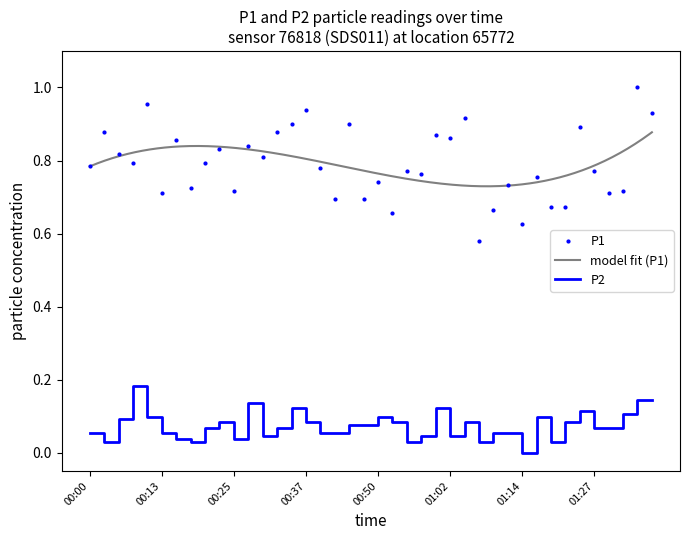

Reading left to right, what are all the values shown in this chart?

P1: 0.8	0.9	0.8	0.8	1.0	0.7	0.9	0.7	0.8	0.8	0.7	0.8	0.8	0.9	0.9	0.9	0.8	0.7	0.9	0.7	0.7	0.7	0.8	0.8	0.9	0.9	0.9	0.6	0.7	0.7	0.6	0.8	0.7	0.7	0.9	0.8	0.7	0.7	1.0	0.9
P2: 0.1	0.0	0.1	0.2	0.1	0.1	0.0	0.0	0.1	0.1	0.0	0.1	0.0	0.1	0.1	0.1	0.1	0.1	0.1	0.1	0.1	0.1	0.0	0.0	0.1	0.0	0.1	0.0	0.1	0.1	0.0	0.1	0.0	0.1	0.1	0.1	0.1	0.1	0.1	0.1